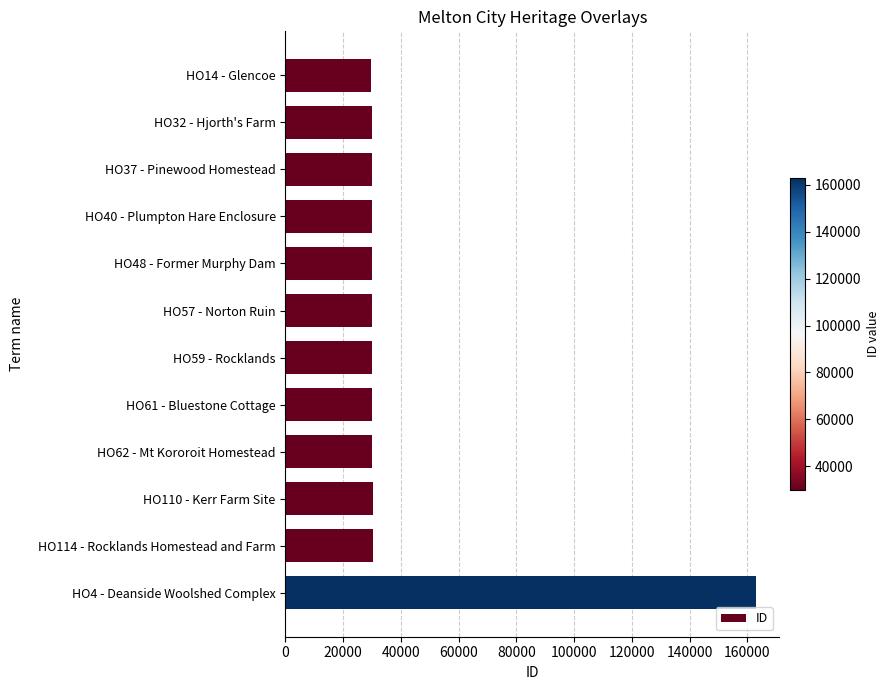

What is the maximum value shown in the chart?

162933